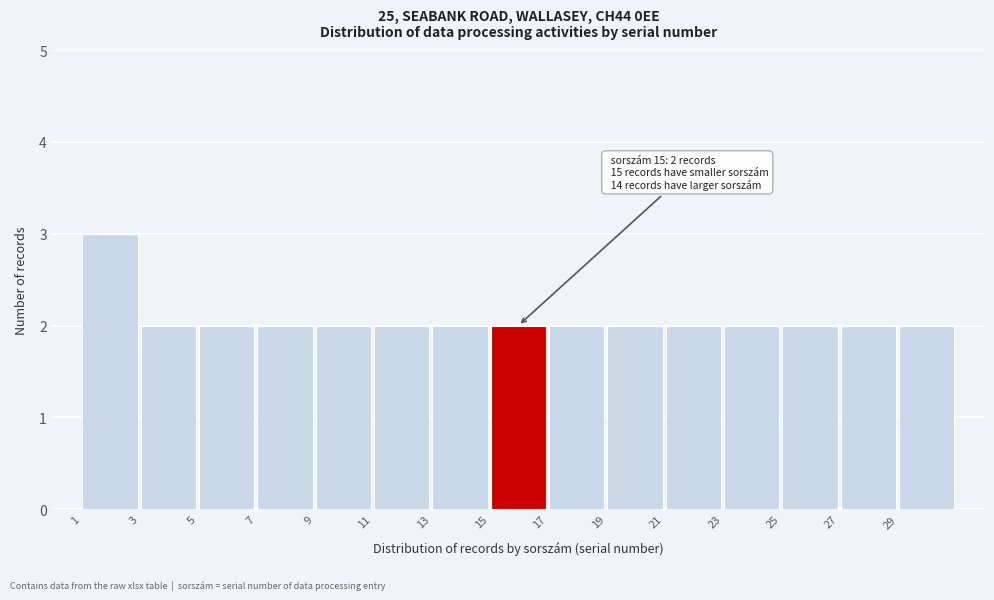

Which range on the x-axis has the tallest bar?

1 to 3